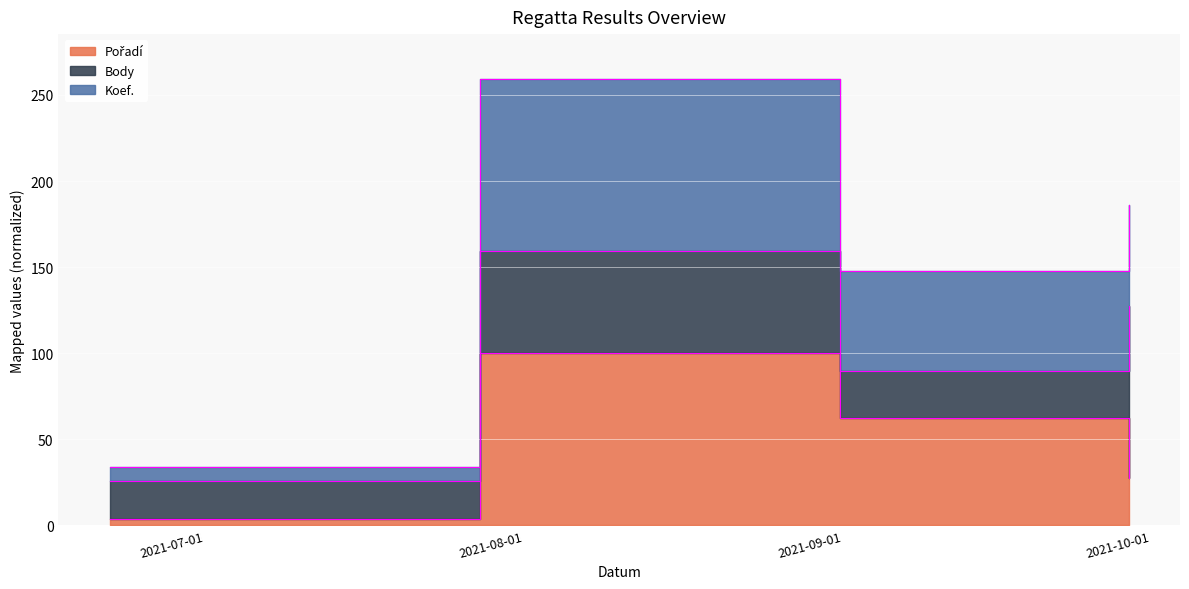

Is it true that Pořadí equals 27.6 at 2021-10-02?

True